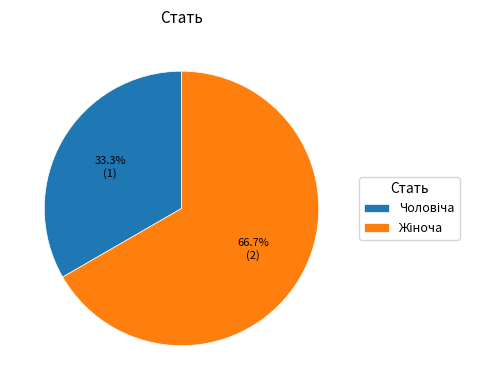

Does any single category account for the majority?

Yes